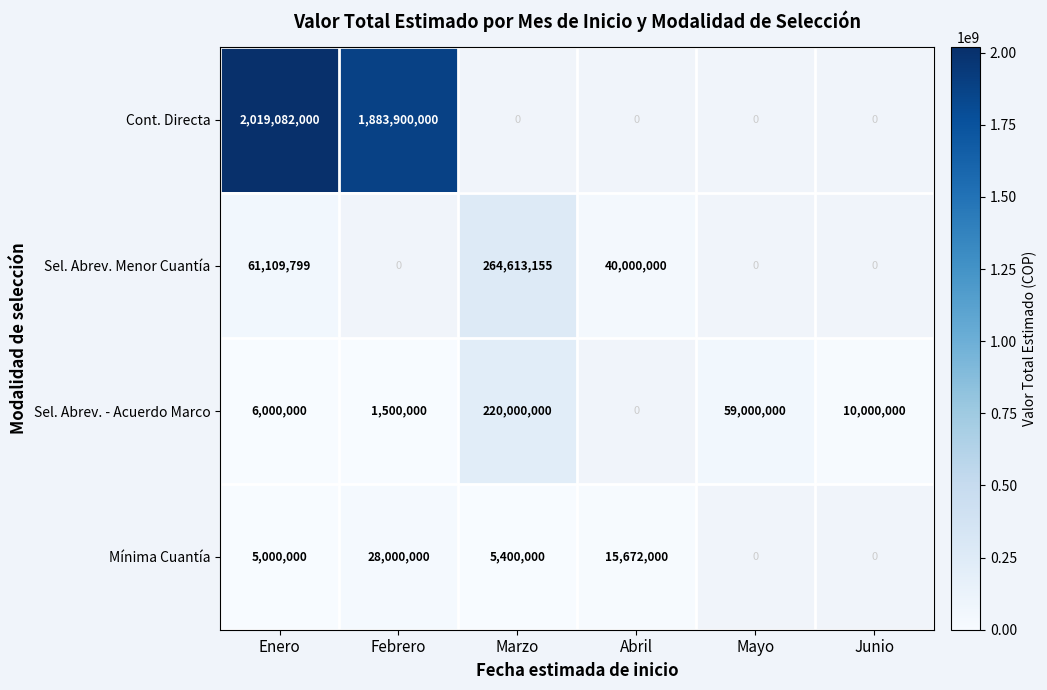

The value of Mínima Cuantía at Marzo is 1715768. True or false?

False